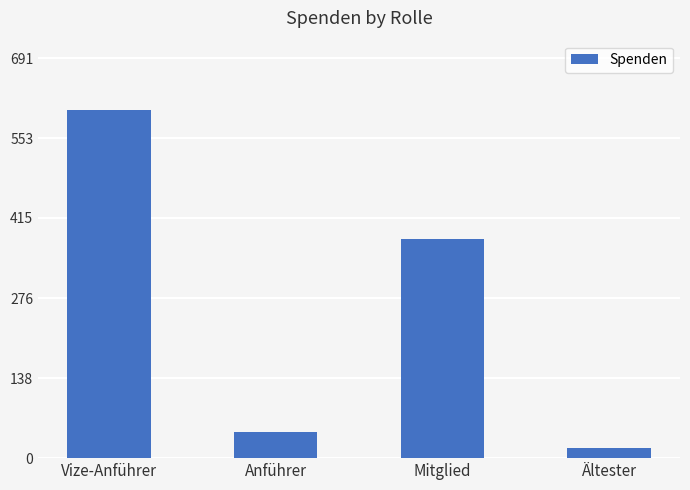

Between Vize-Anführer and Ältester, which is larger?

Vize-Anführer